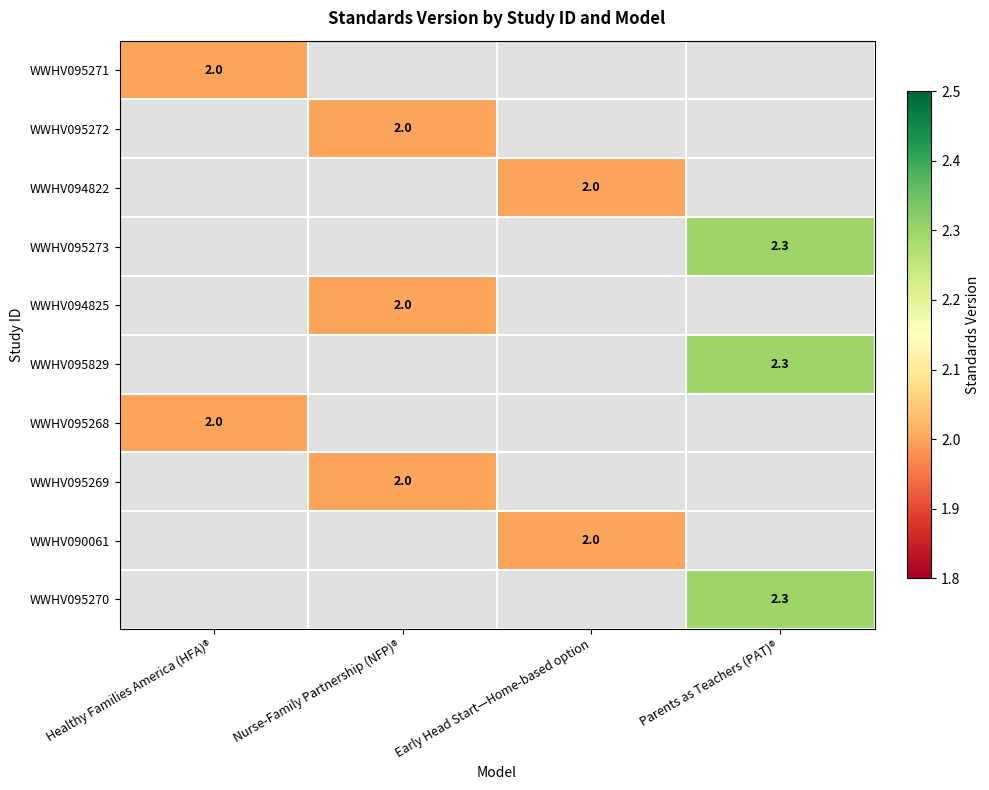

How many distinct data groups are displayed?

10